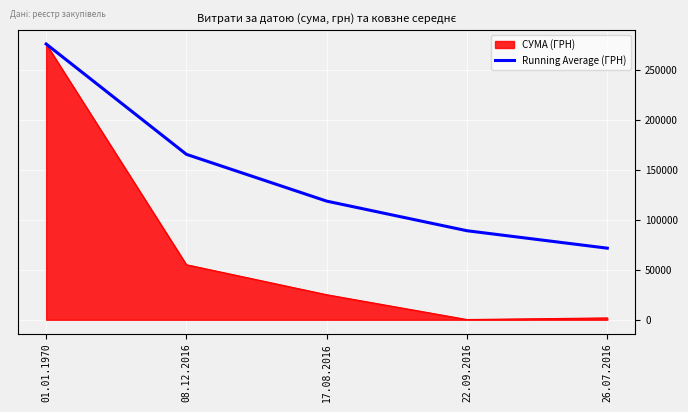

Where is Running Average (ГРН) nearest to the value 173574?

08.12.2016